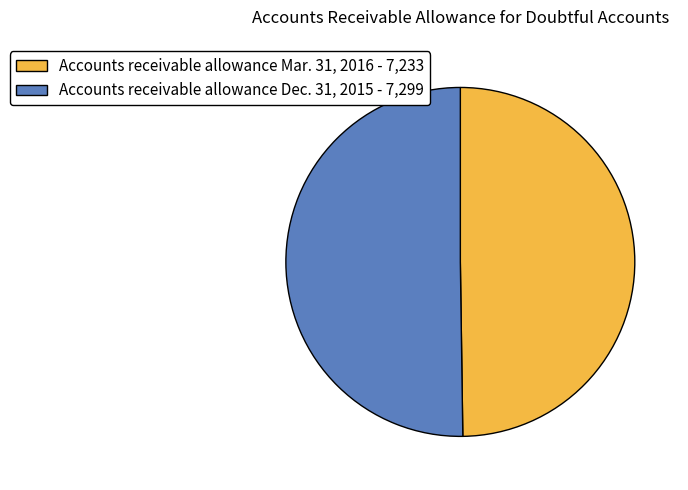

Combined, do Accounts receivable allowance Dec. 31, 2015 - 7,299 and Accounts receivable allowance Mar. 31, 2016 - 7,233 account for over 50%?

Yes